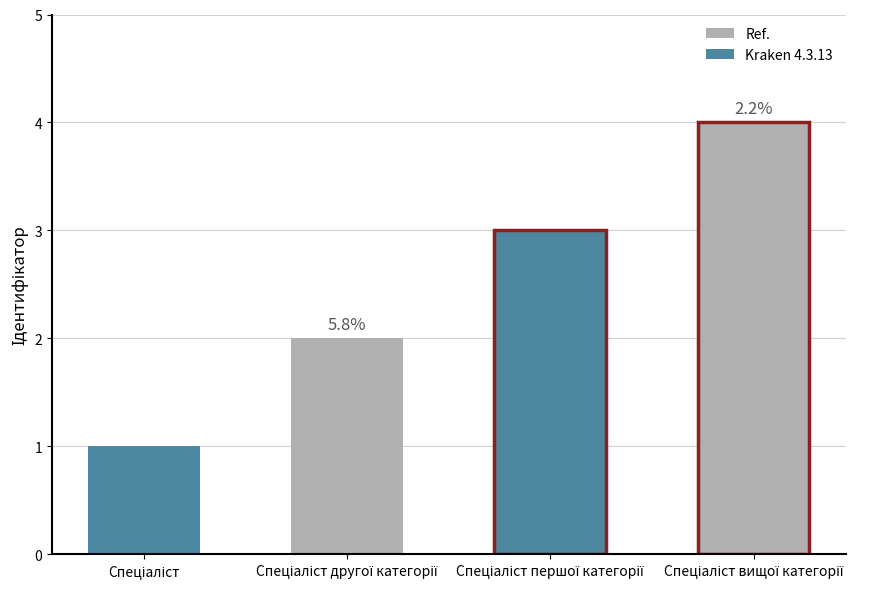

What is the value of the 2nd bar from the left?

2